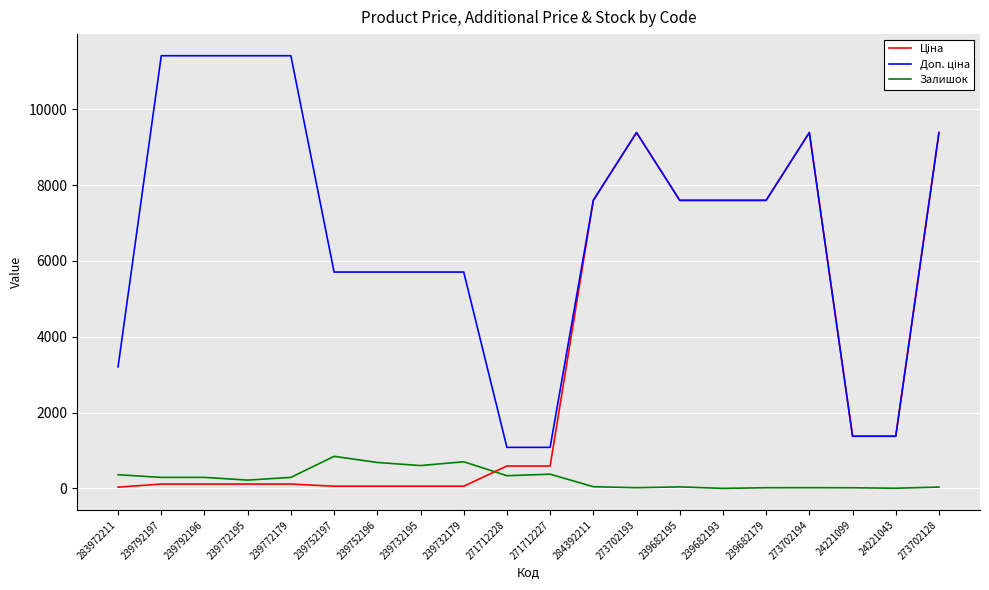

What is the total value across all series at 239682193?

15193.1